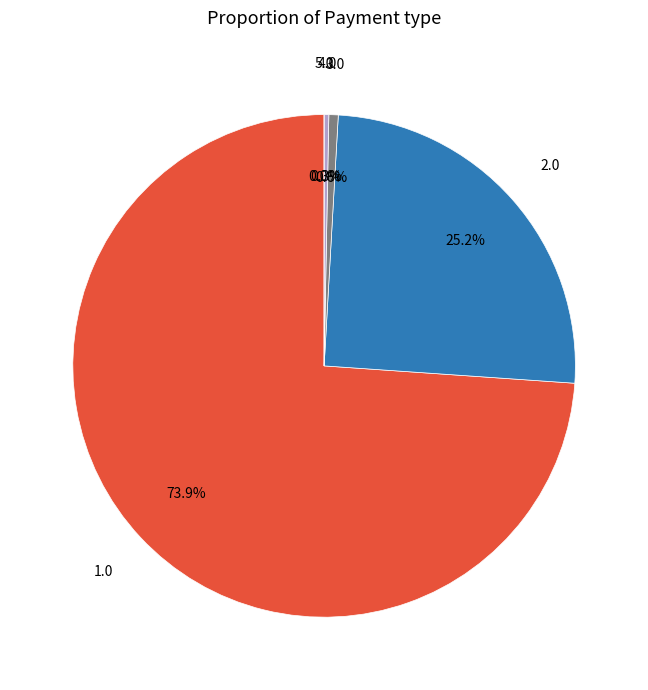

Count the number of slices in the pie.

5